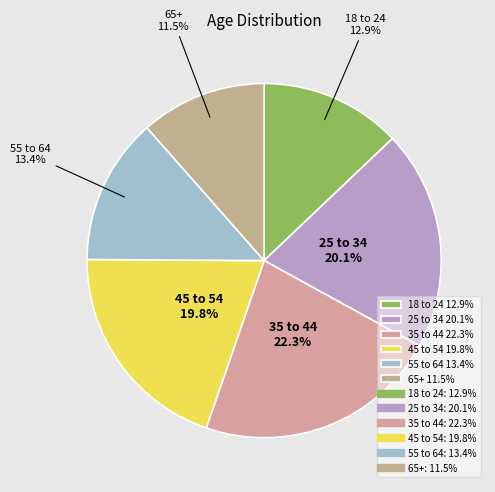

Does 25 to 34 20.1% represent more than half of the total?

No